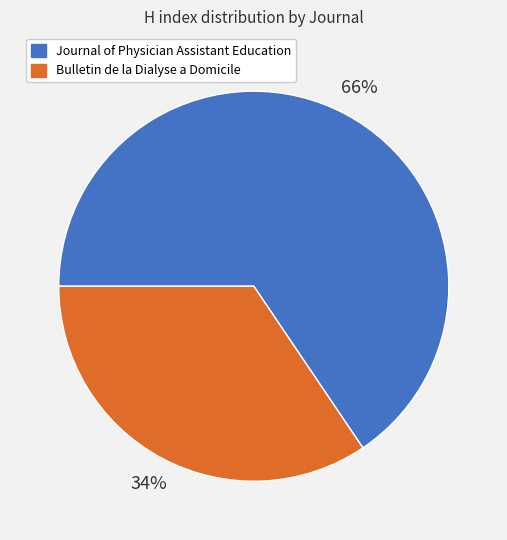

Do Journal of Physician Assistant Education and Bulletin de la Dialyse a Domicile together represent more than half of the pie?

Yes